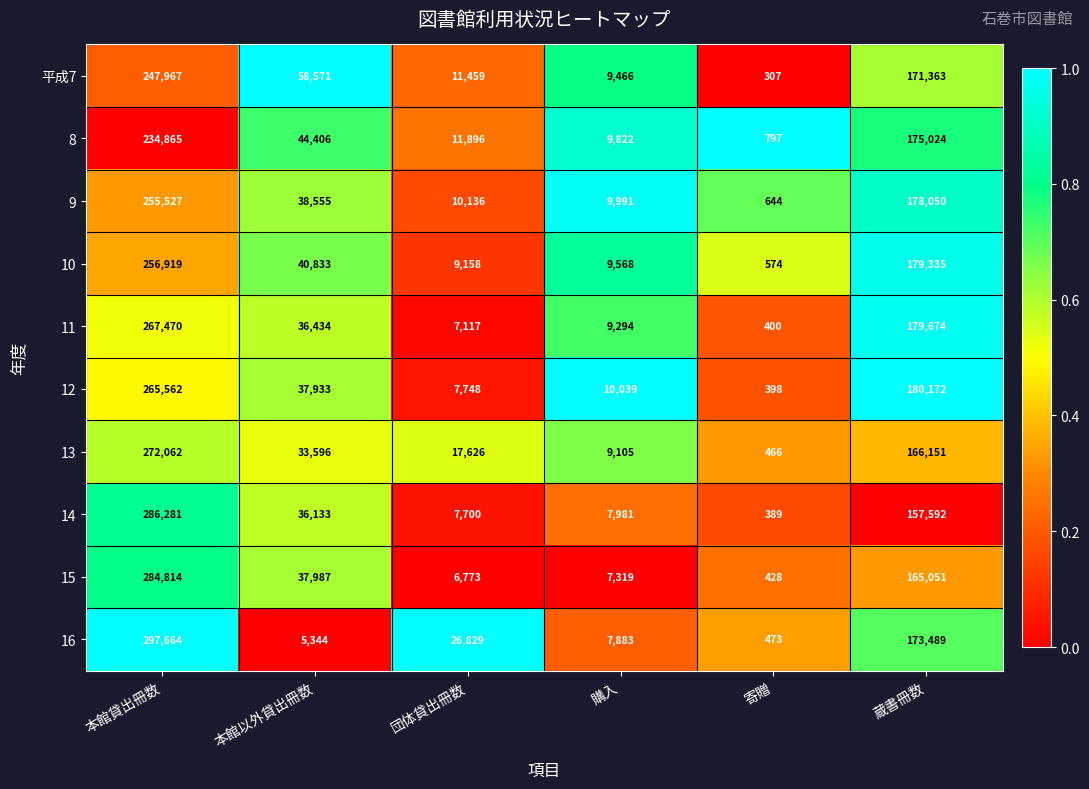

Between 寄贈 and 蔵書冊数, which series saw the biggest shift?

12